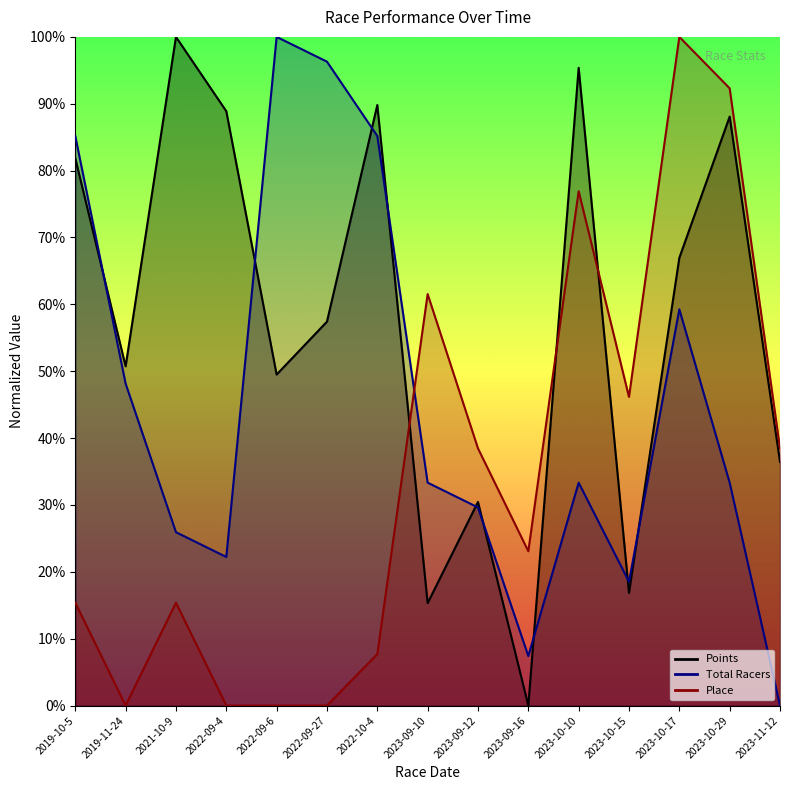

Reading right to left, list all the values displayed in this chart.

Points: 36.4	88.1	67.0	16.9	95.4	0.0	30.5	15.3	89.8	57.4	49.5	88.9	100.0	50.7	81.9
Total Racers: 0.0	33.3	59.3	18.5	33.3	7.4	29.6	33.3	85.2	96.3	100.0	22.2	25.9	48.1	85.2
Place: 38.5	92.3	100.0	46.2	76.9	23.1	38.5	61.5	7.7	0.0	0.0	0.0	15.4	0.0	15.4